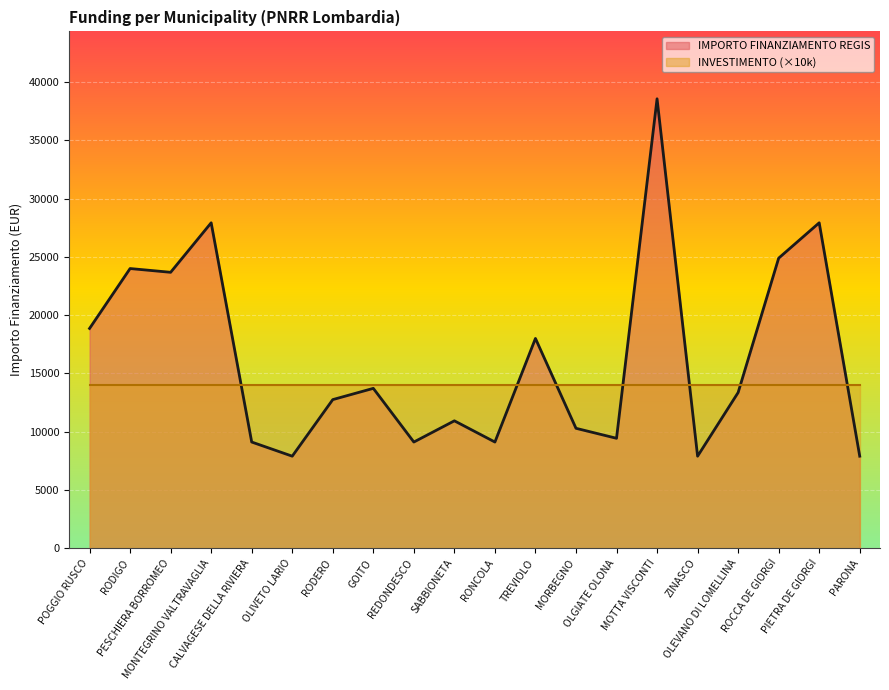

What is the difference between the values at REDONDESCO and MOTTA VISCONTI?

29460